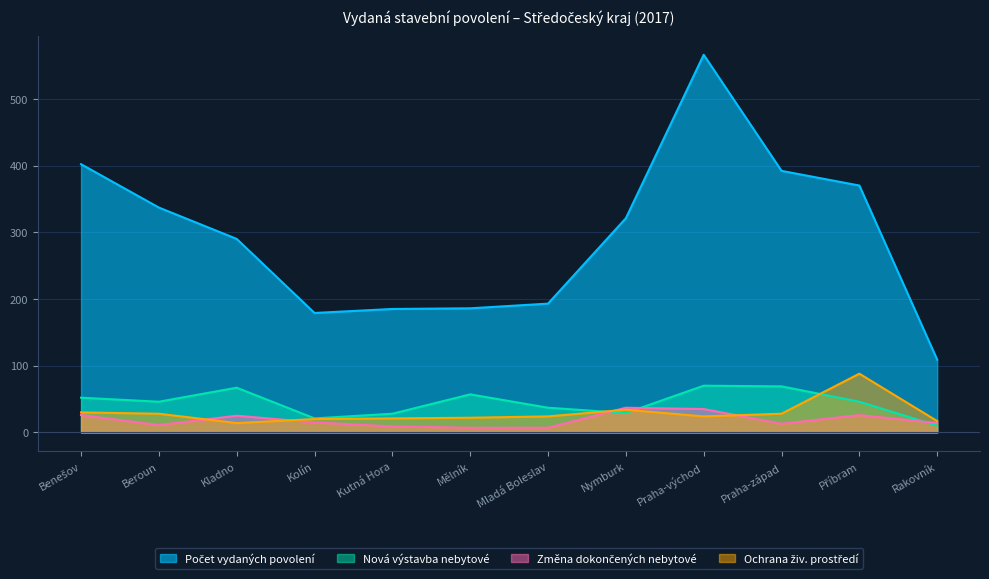

What is the difference between the Počet vydaných povolení values at Rakovník and Praha-východ?

457